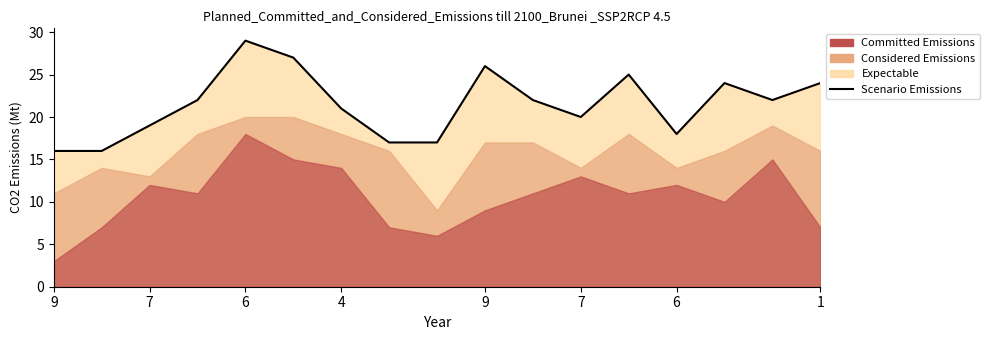

What is the average value?

21